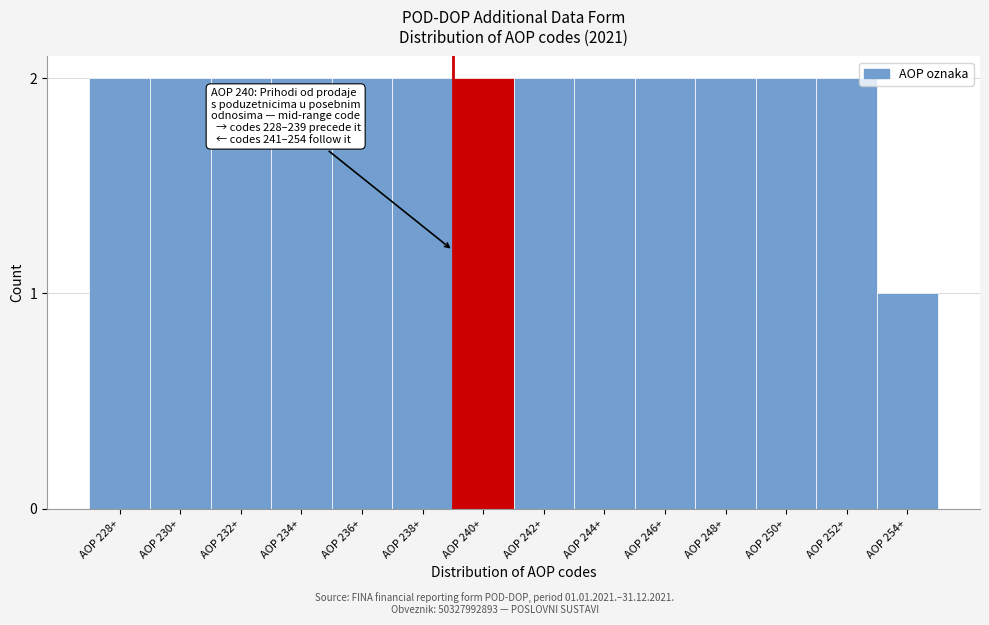

Reading left to right, extract all data points from this chart.

AOP 228+=2	AOP 230+=2	AOP 232+=2	AOP 234+=2	AOP 236+=2	AOP 238+=2	AOP 240+=2	AOP 242+=2	AOP 244+=2	AOP 246+=2	AOP 248+=2	AOP 250+=2	AOP 252+=2	AOP 254+=1